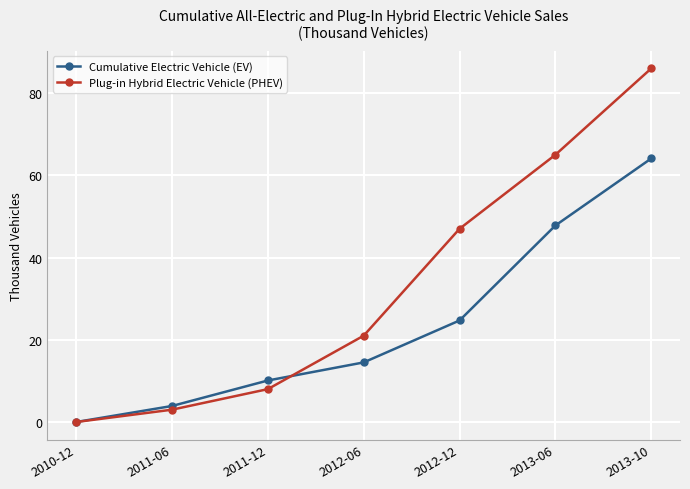

What is the label of the 2nd point from the left?

2011-06